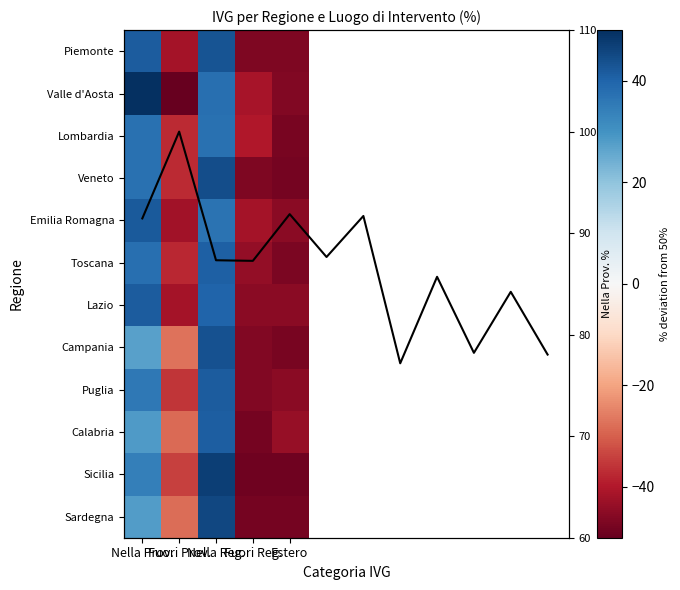

How many data points in Veneto are above -37?

2